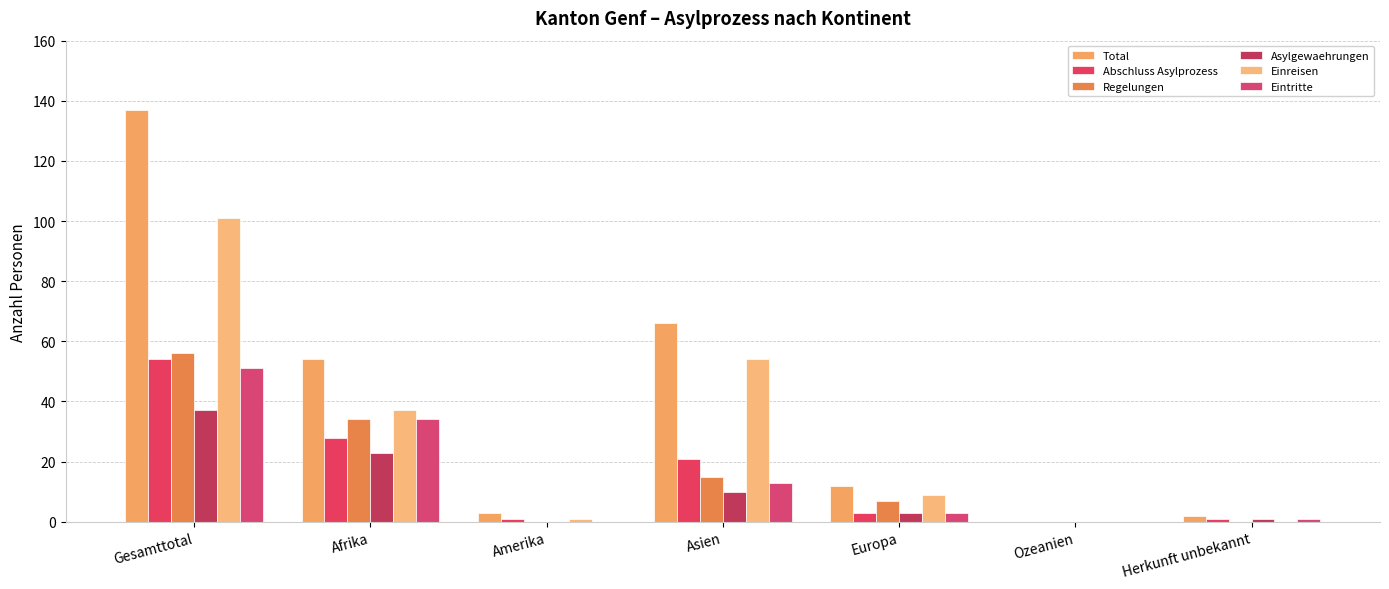

What is the sum of all Regelungen values?

112